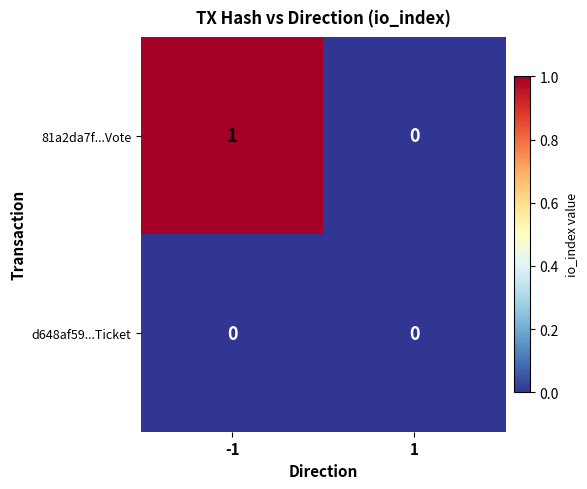

Rank the series by their maximum value, from highest to lowest.

81a2da7f...Vote, d648af59...Ticket